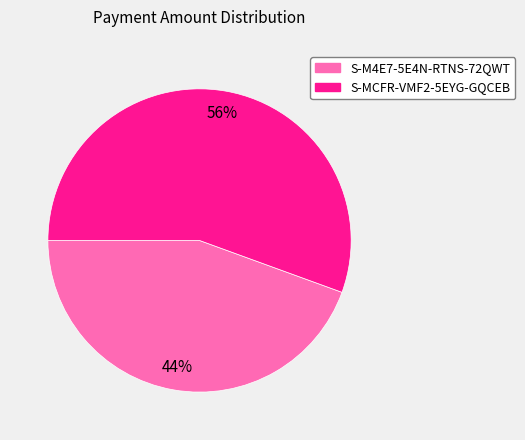

Count the number of slices in the pie.

2